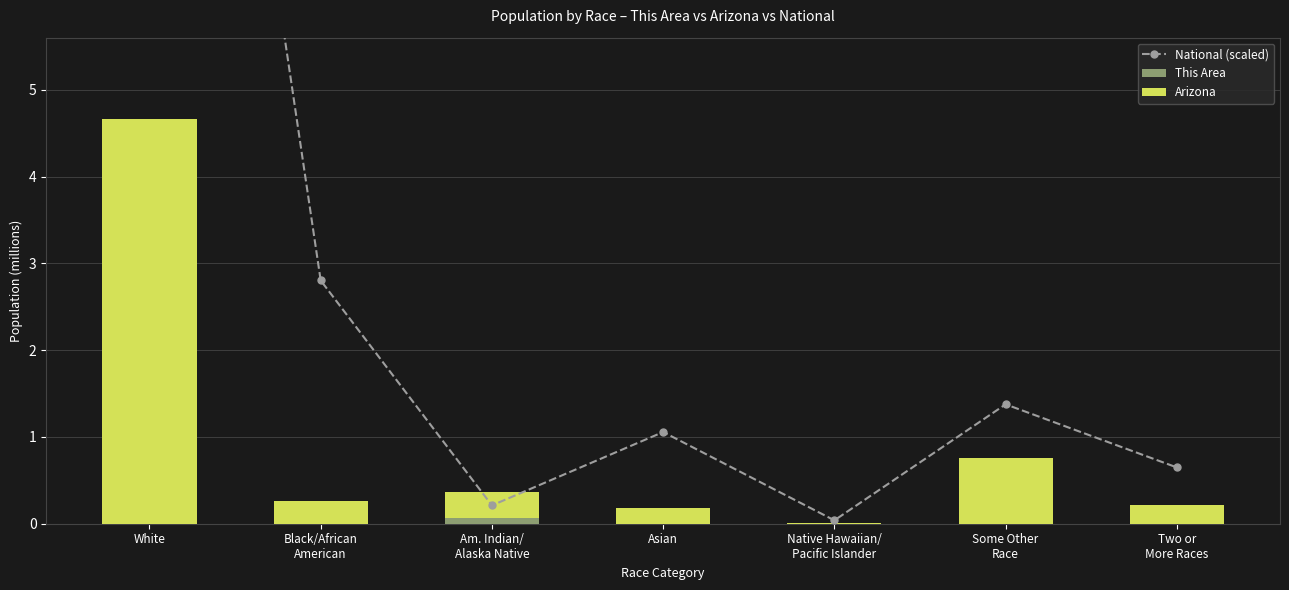

Which series has the largest range (max minus min)?

National (scaled)